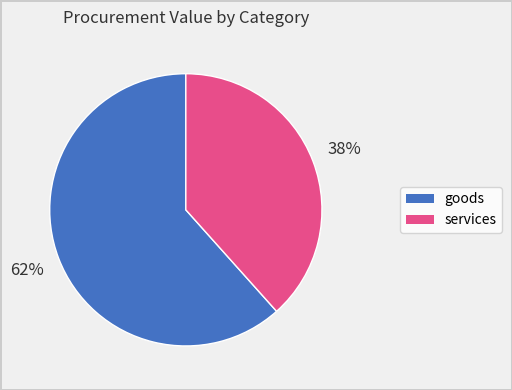

Does any single category account for the majority?

Yes